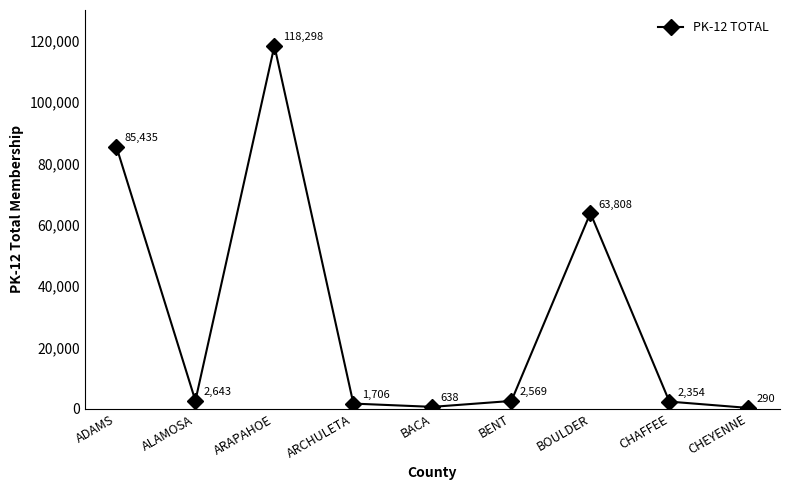

What is the average value?

30860